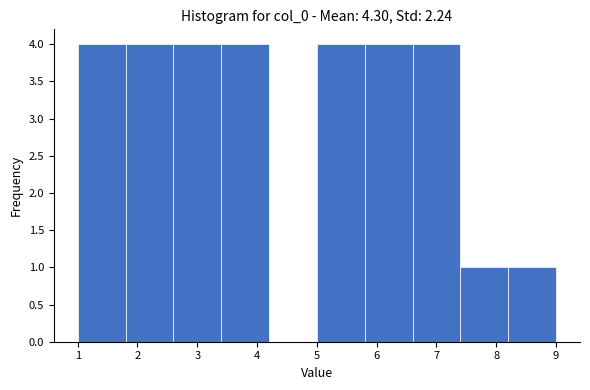

Reading left to right, list every bar in this chart as the range it spans on the x-axis followed by its height. The values are not printed on the chart, so give them approximately, as read against the axis.

1.0 to 1.8: 4
1.8 to 2.6: 4
2.6 to 3.4: 4
3.4 to 4.2: 4
4.2 to 5.0: 0
5.0 to 5.8: 4
5.8 to 6.6: 4
6.6 to 7.4: 4
7.4 to 8.2: 1
8.2 to 9.0: 1